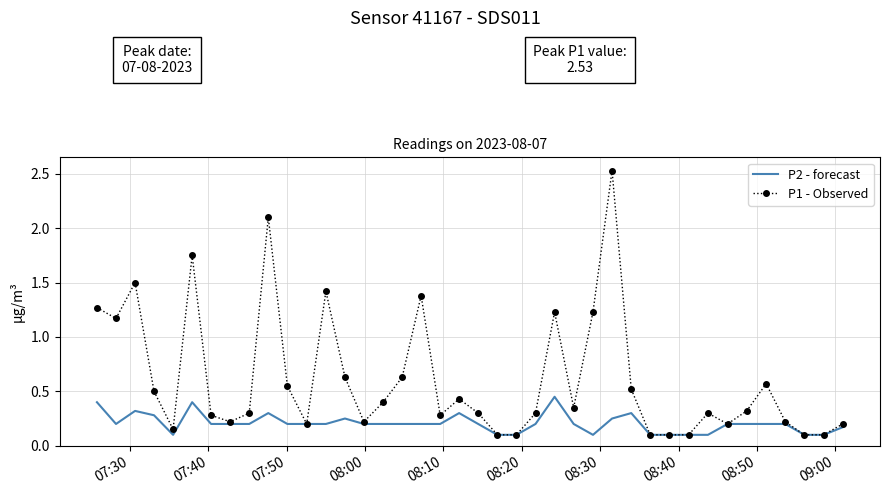

What is the sum of all P1 - Observed values?

24.4